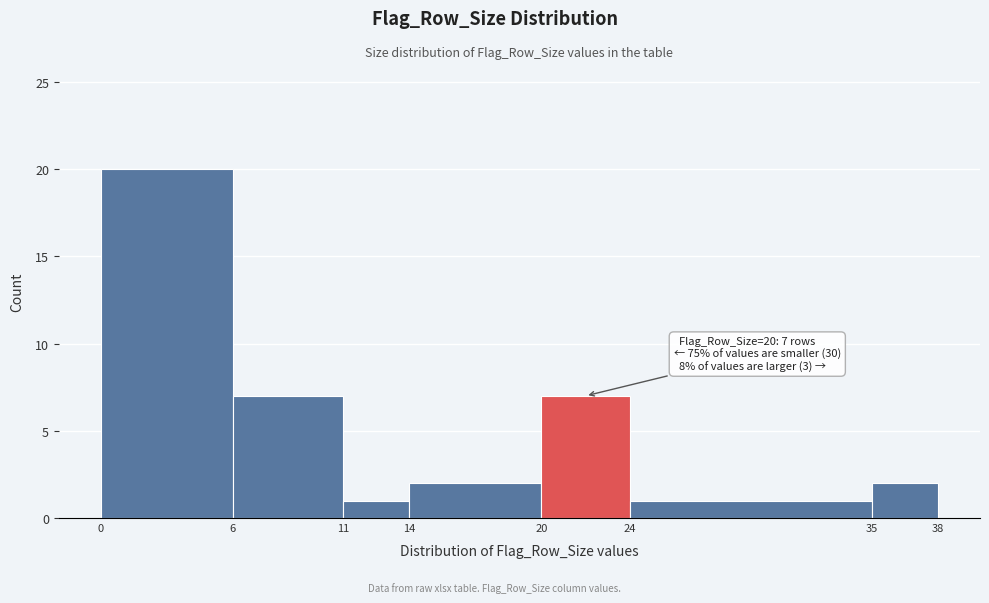

Which range on the x-axis has the tallest bar?

0 to 6